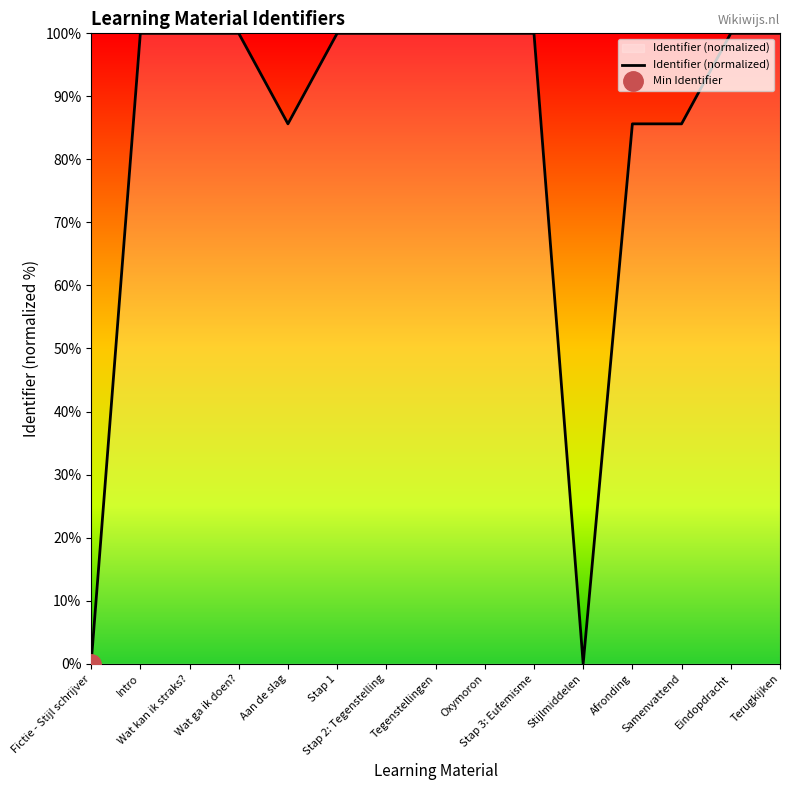

Approximately how many times larger is the value at Stap 1 compared to Terugkijken?

1.0